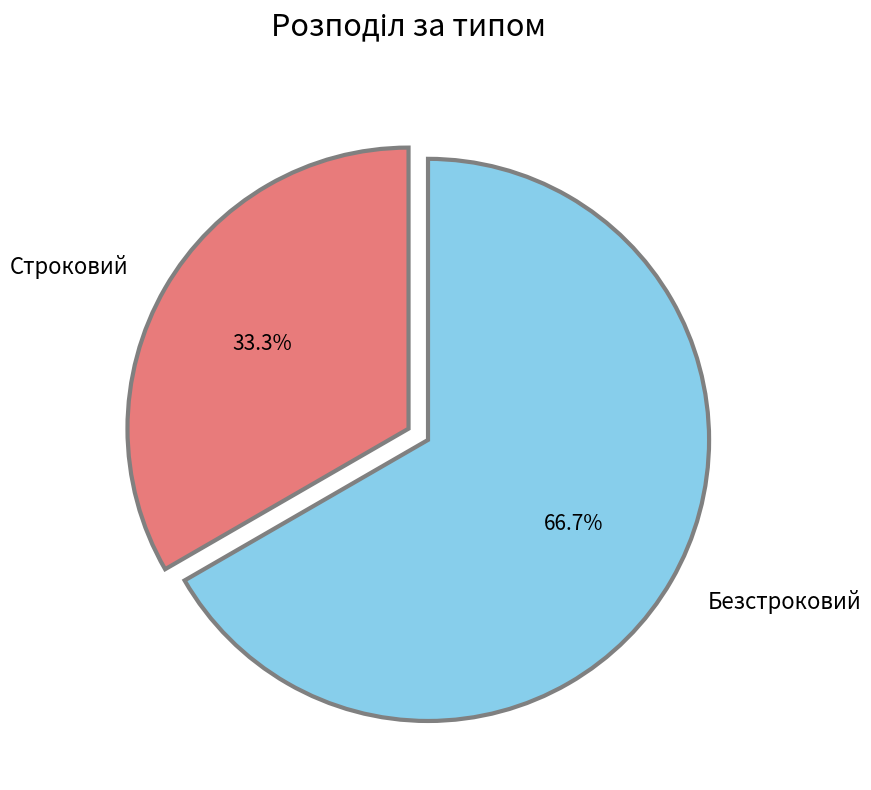

What is the ratio of the value at Безстроковий to the value at Строковий?

2.0